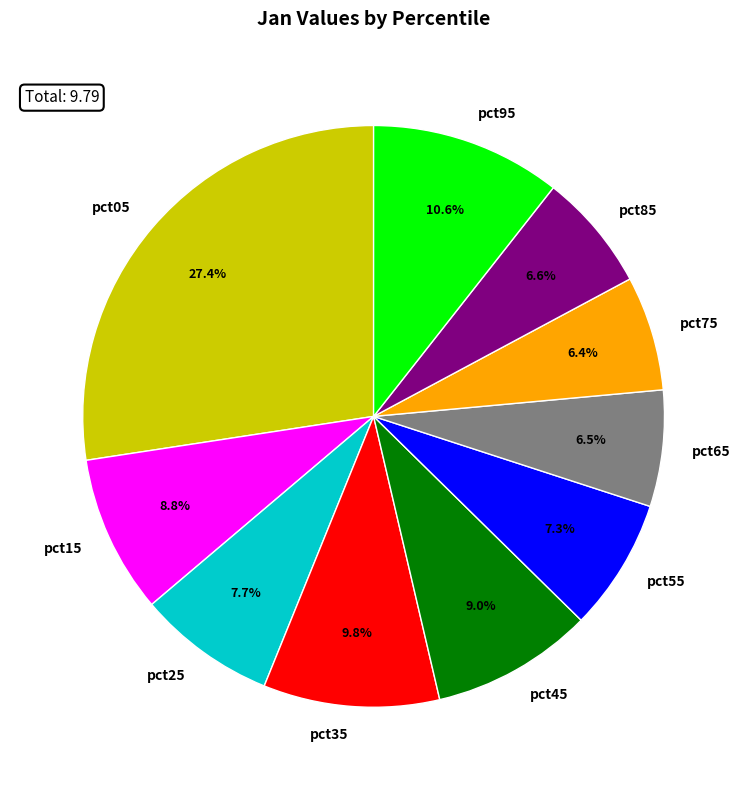

Count the number of slices in the pie.

10